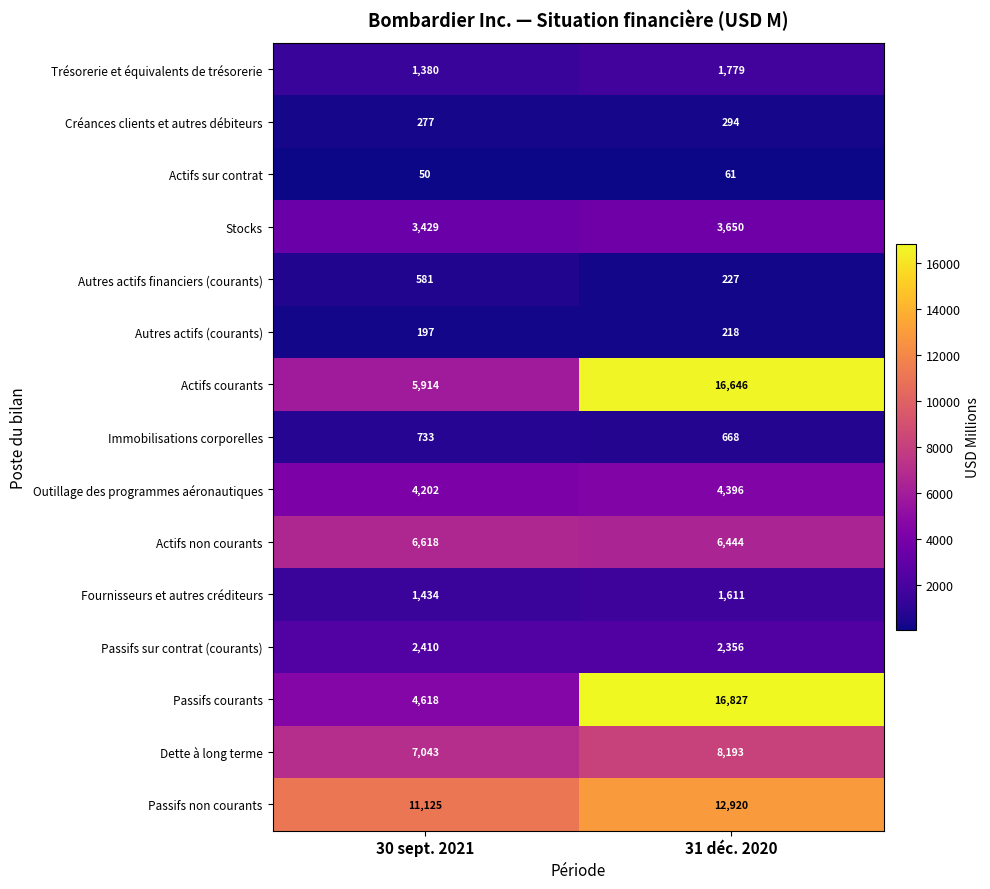

Read the Actifs sur contrat value at 31 déc. 2020, to the nearest 5.

60